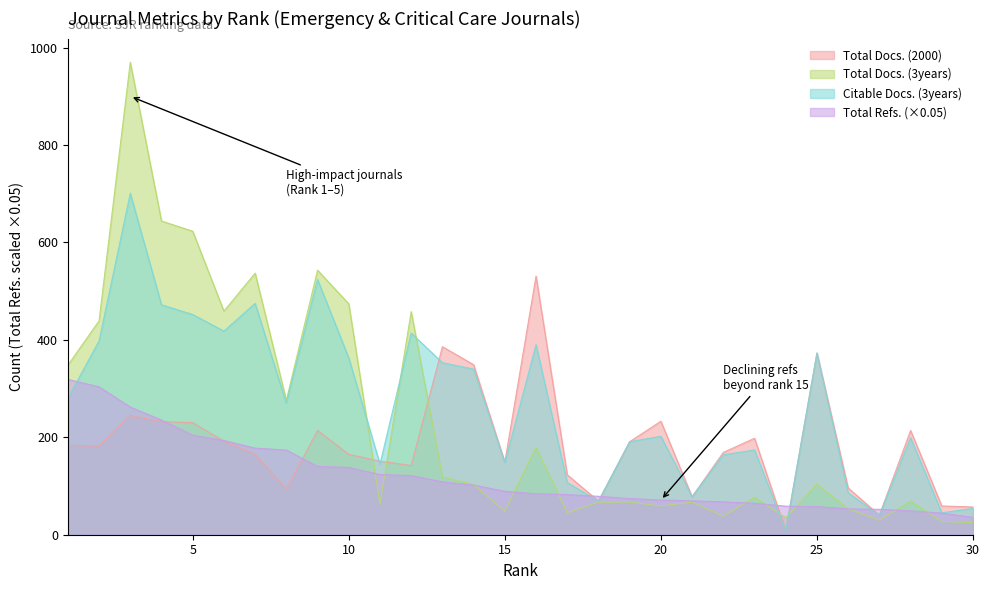

List the series in order of their peak value, lowest first.

Total Refs. (×0.05), Total Docs. (2000), Citable Docs. (3years), Total Docs. (3years)